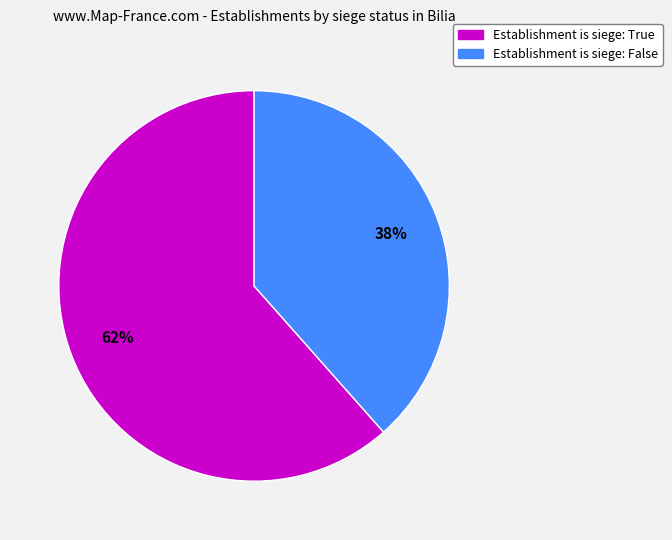

To the nearest percent, what is the average slice percentage?

50%